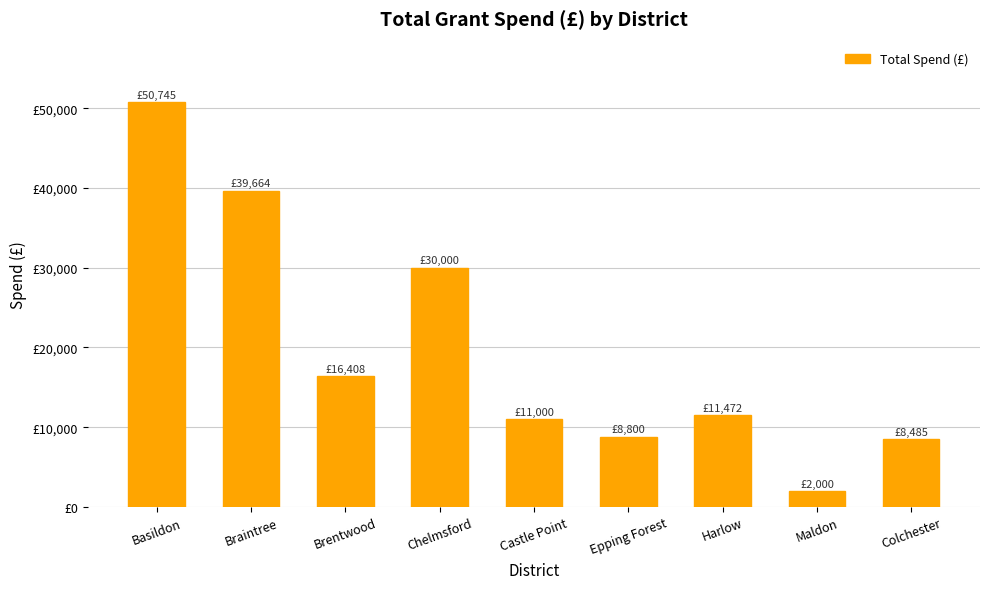

Are the bars horizontal?

No